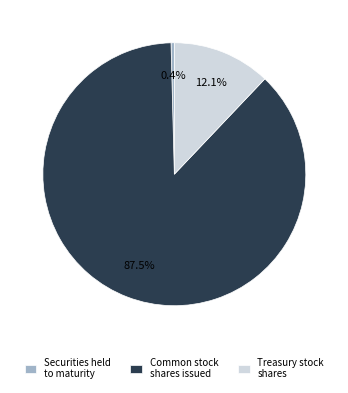

To the nearest percent, what is the difference between the largest and smallest slice percentages?

87%